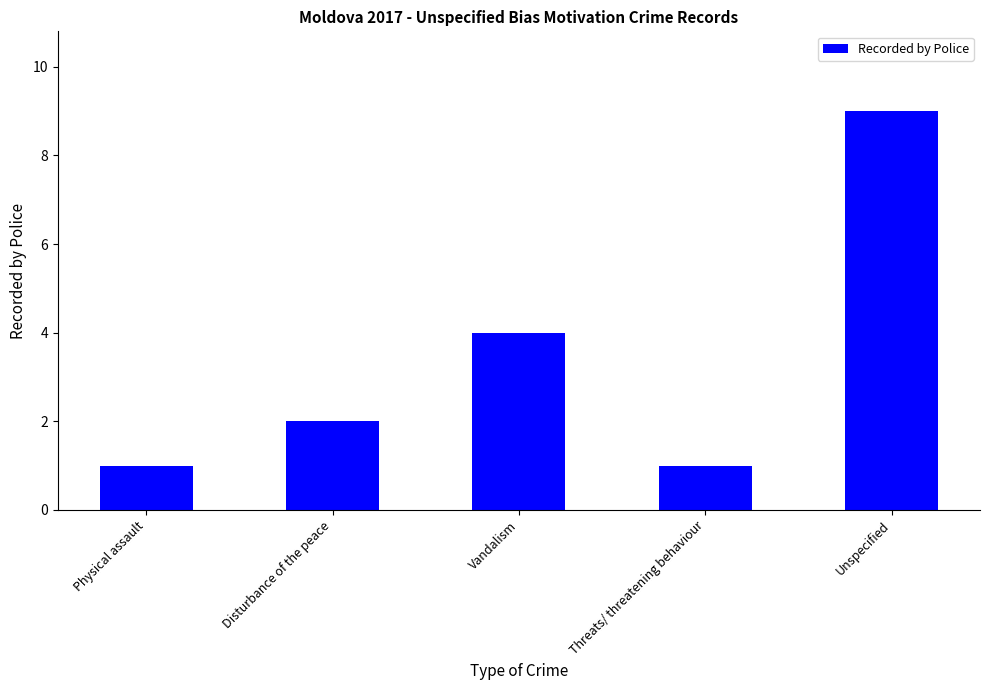

What is the difference between the values at Vandalism and Physical assault?

3